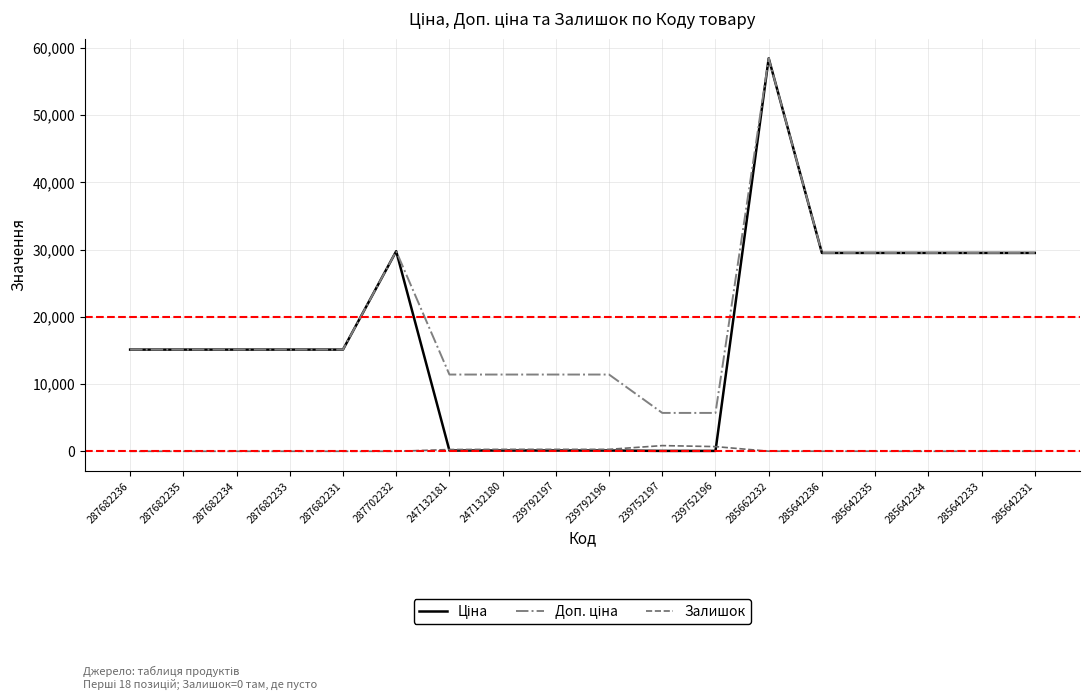

What is the total value across all series at 285642231?

58987.0